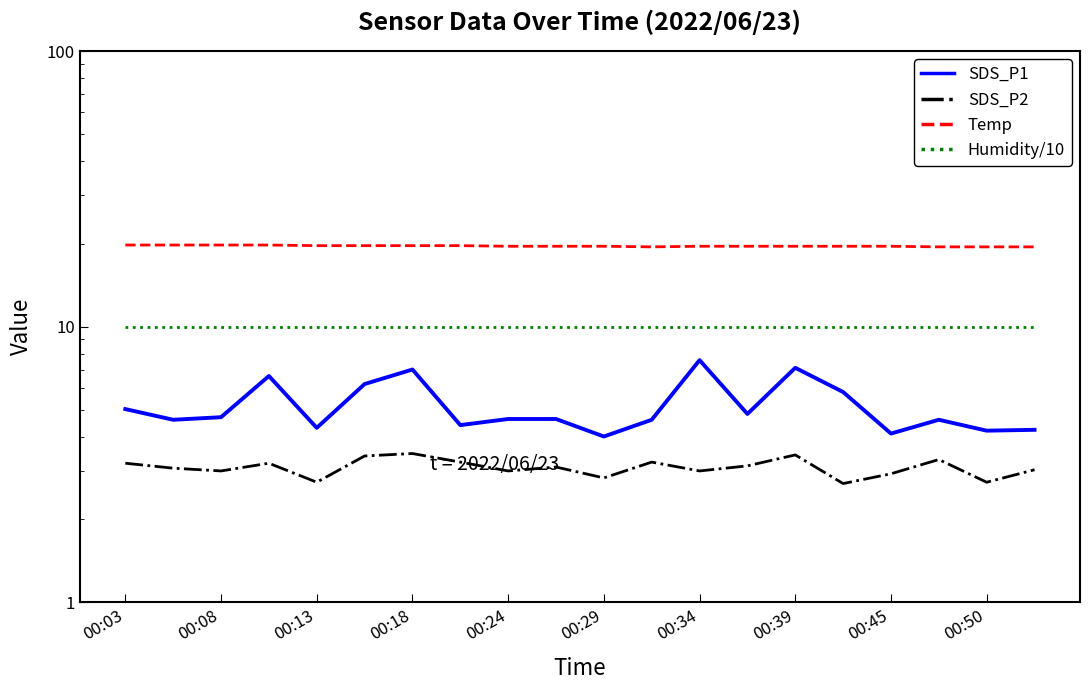

What is the maximum value shown in the chart?

19.8